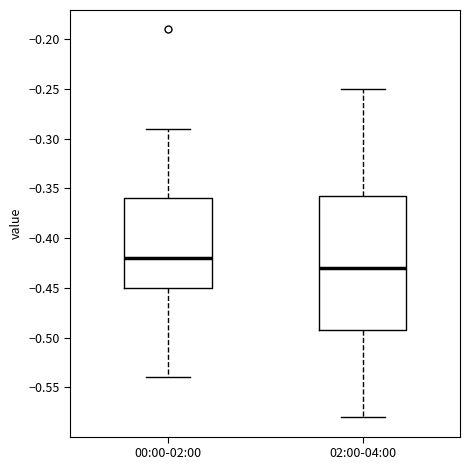

Comparing the boxes themselves (not the whiskers), which one is the tallest?

02:00-04:00